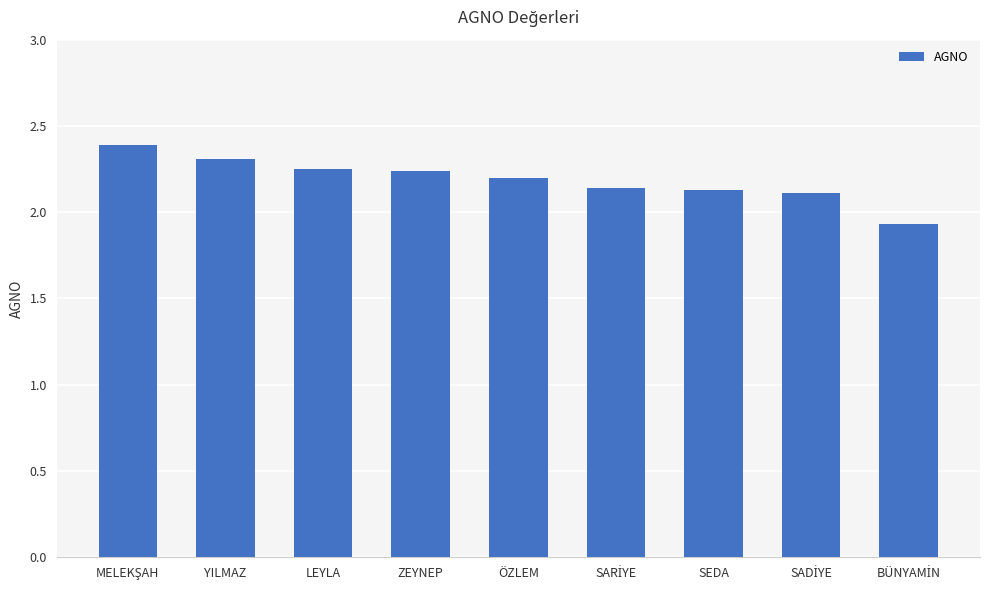

How many distinct data groups are displayed?

1